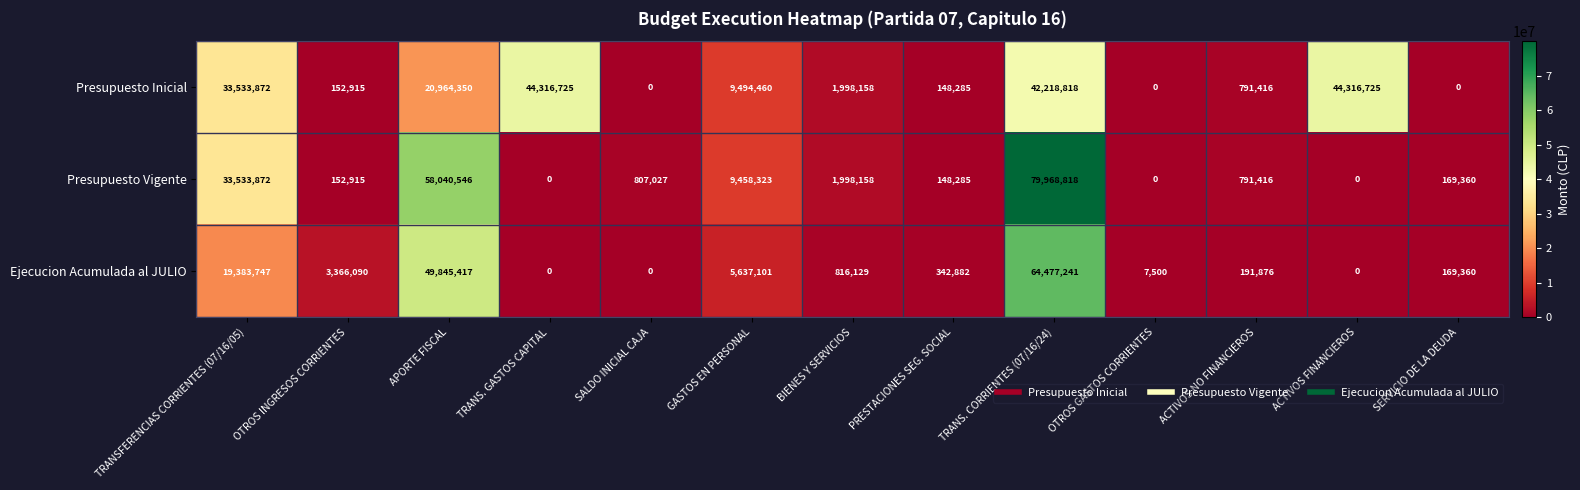

What is the spread (max minus min) of values at TRANS. CORRIENTES (07/16/24)?

37750000